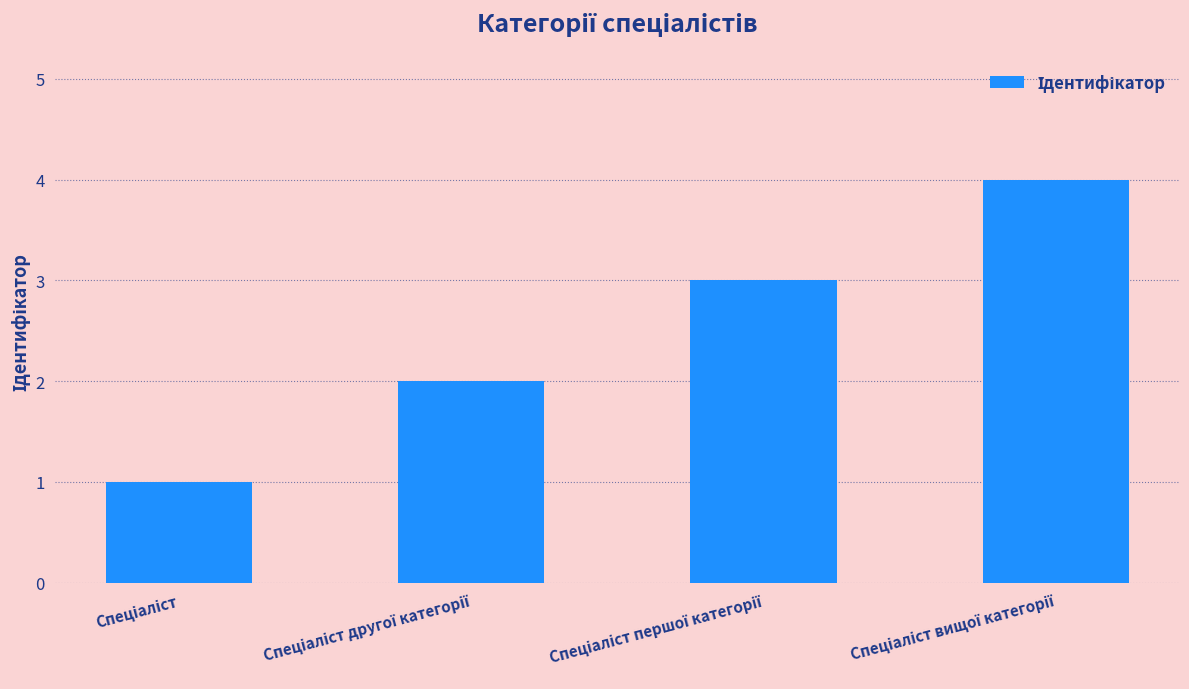

What is the maximum value shown in the chart?

4